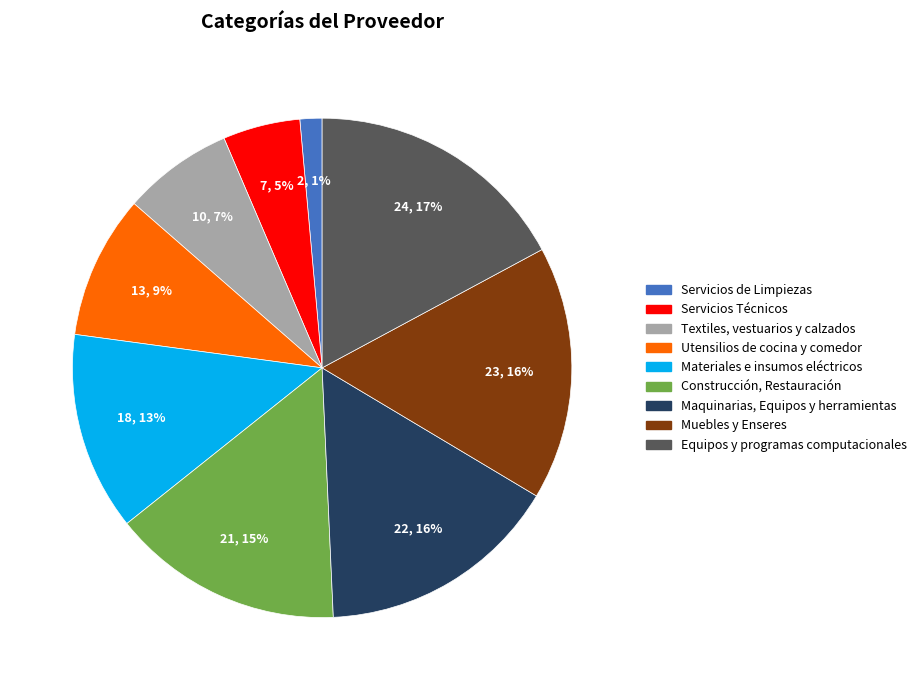

What is the largest slice in the pie chart?

Equipos y programas computacionales